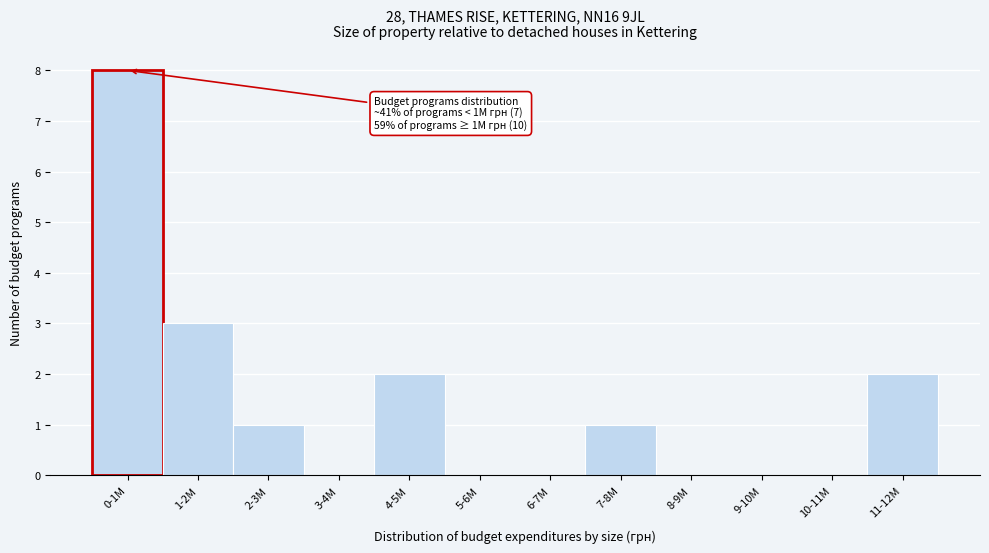

Reading left to right, extract all data points from this chart.

0-1M=8	1-2M=3	2-3M=1	3-4M=0	4-5M=2	5-6M=0	6-7M=0	7-8M=1	8-9M=0	9-10M=0	10-11M=0	11-12M=2